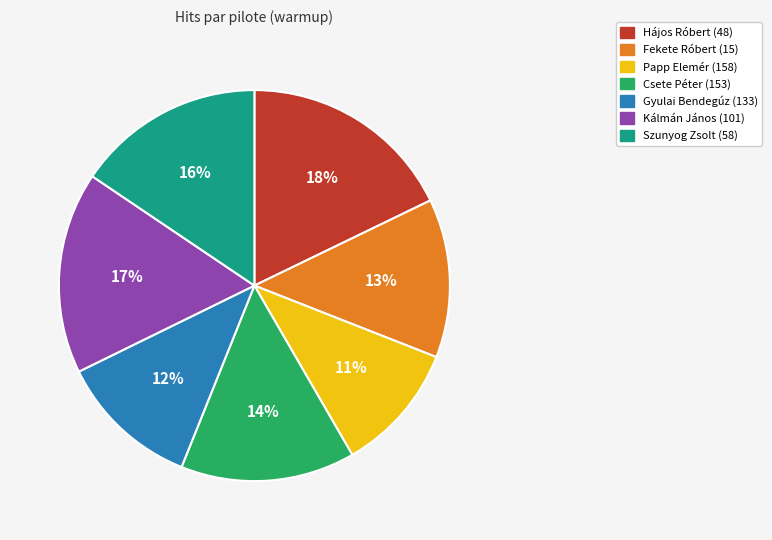

Rank the categories by value from highest to lowest.

Hájos Róbert (48), Kálmán János (101), Szunyog Zsolt (58), Csete Péter (153), Fekete Róbert (15), Gyulai Bendegúz (133), Papp Elemér (158)